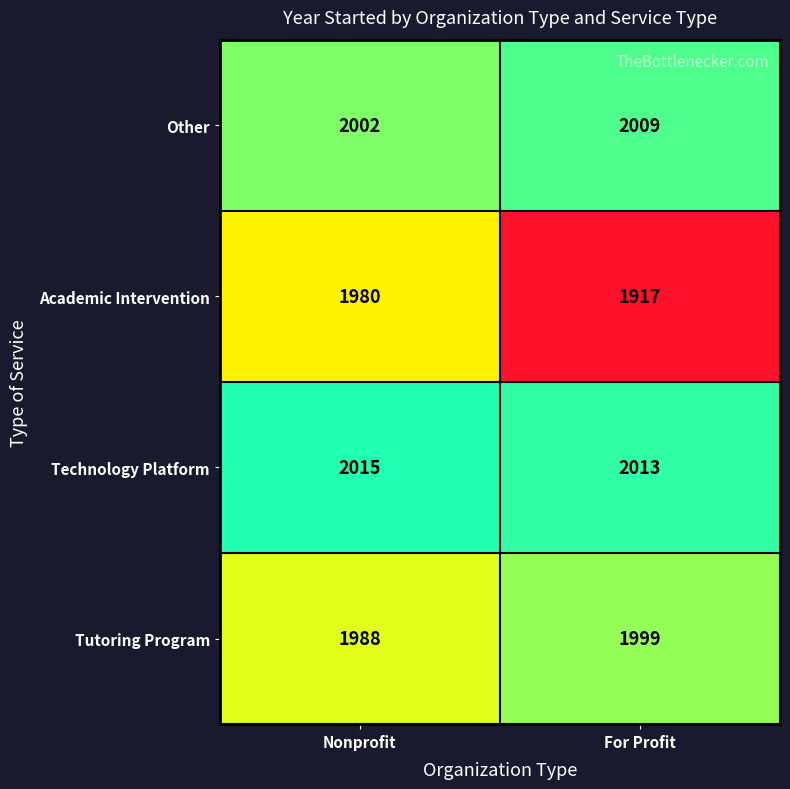

Which series has the widest spread of values?

Academic Intervention